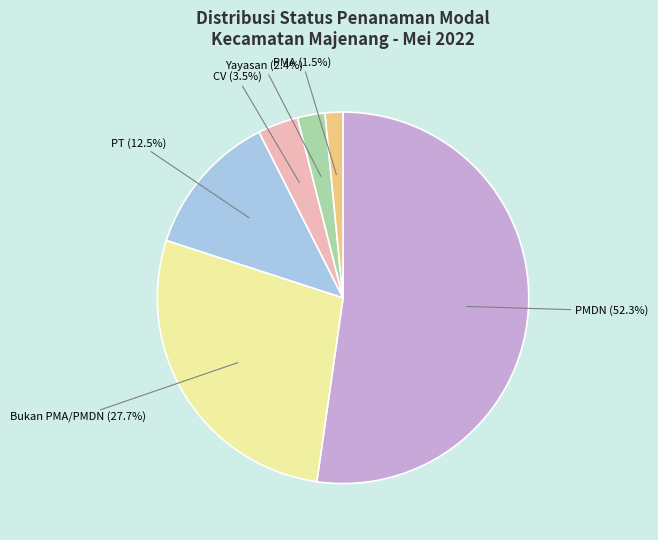

To the nearest percent, what is the average slice percentage?

17%